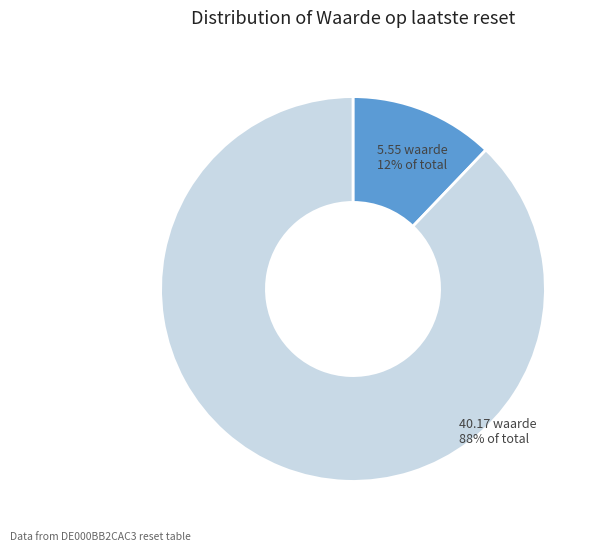

Is there any slice that represents more than half of the pie?

Yes